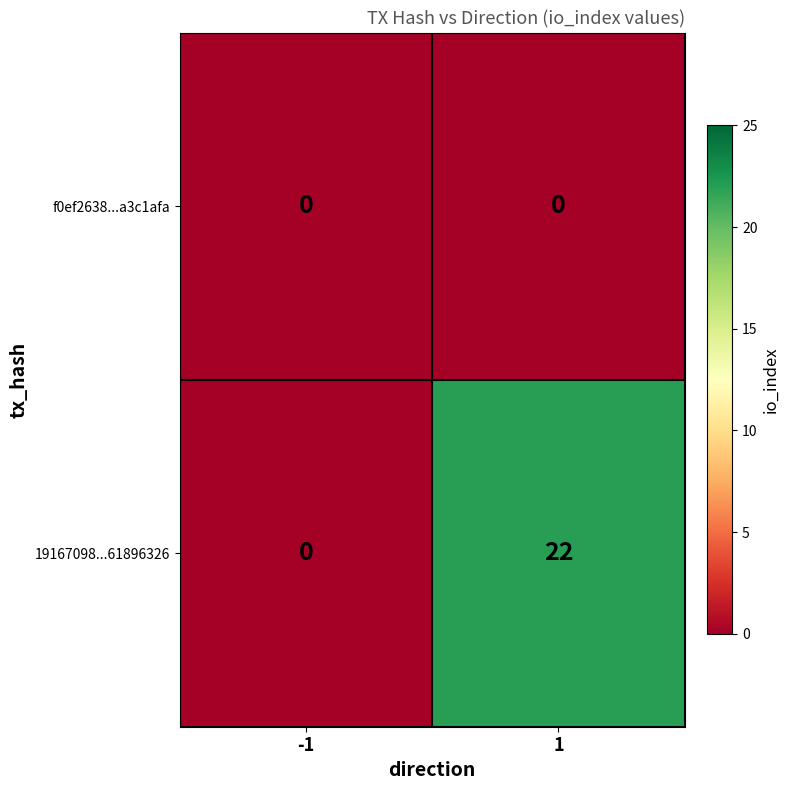

Reading left to right, extract all data points from this chart.

f0ef2638...a3c1afa: 0	0
19167098...61896326: 0	22